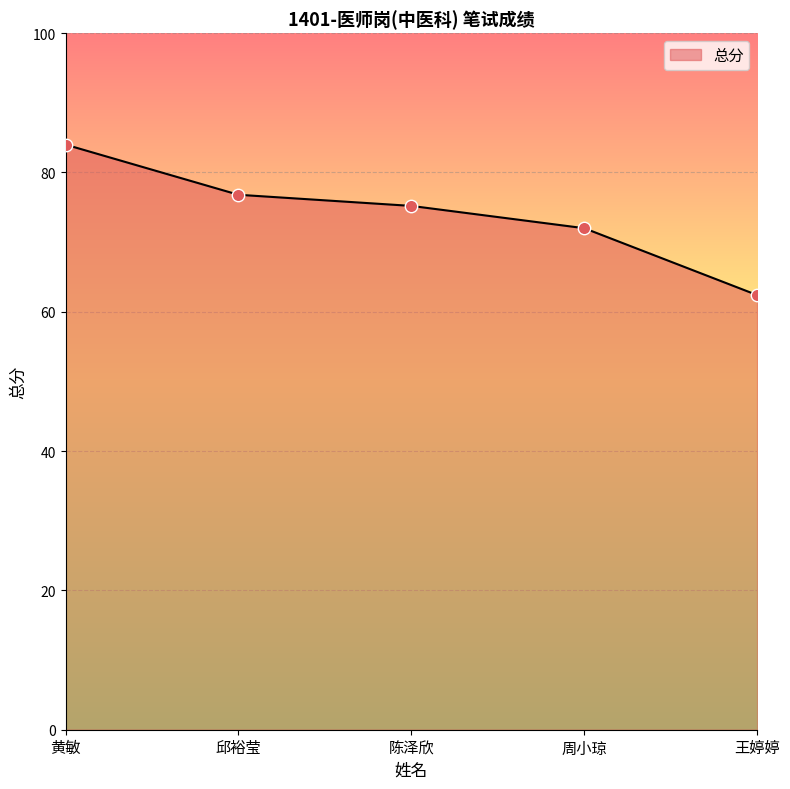

What is the change in value from 黄敏 to 陈泽欣?

-8.8